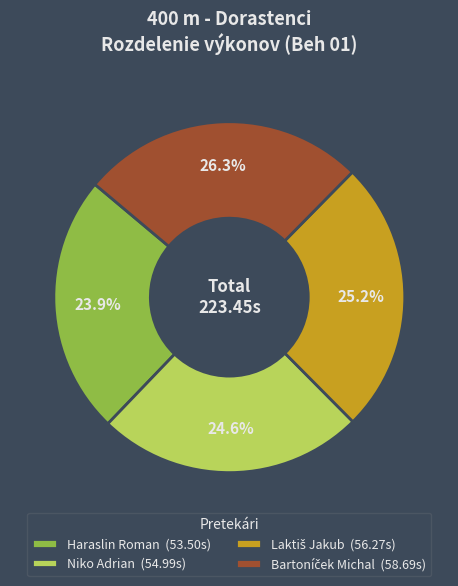

Approximately how many times larger is the value at Haraslin Roman (53.50s) compared to Niko Adrian (54.99s)?

1.0